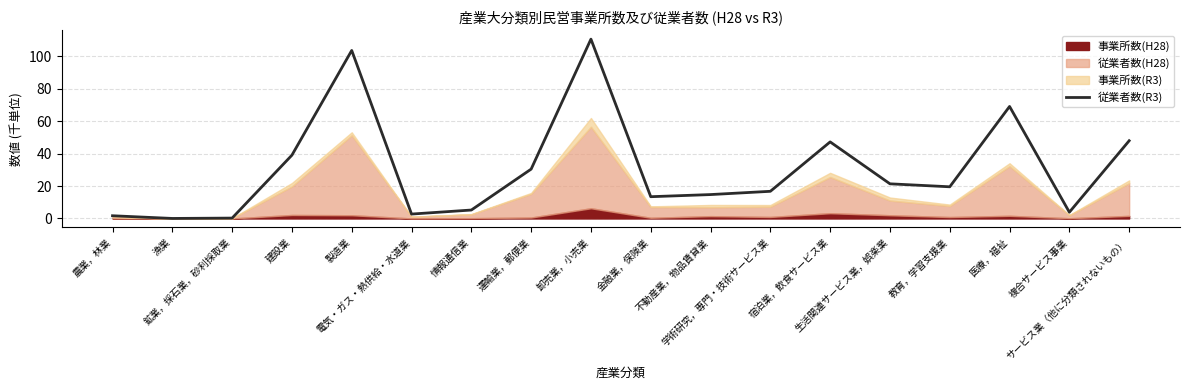

How many interior local peaks (higher than both neighbors) does the data have?

4